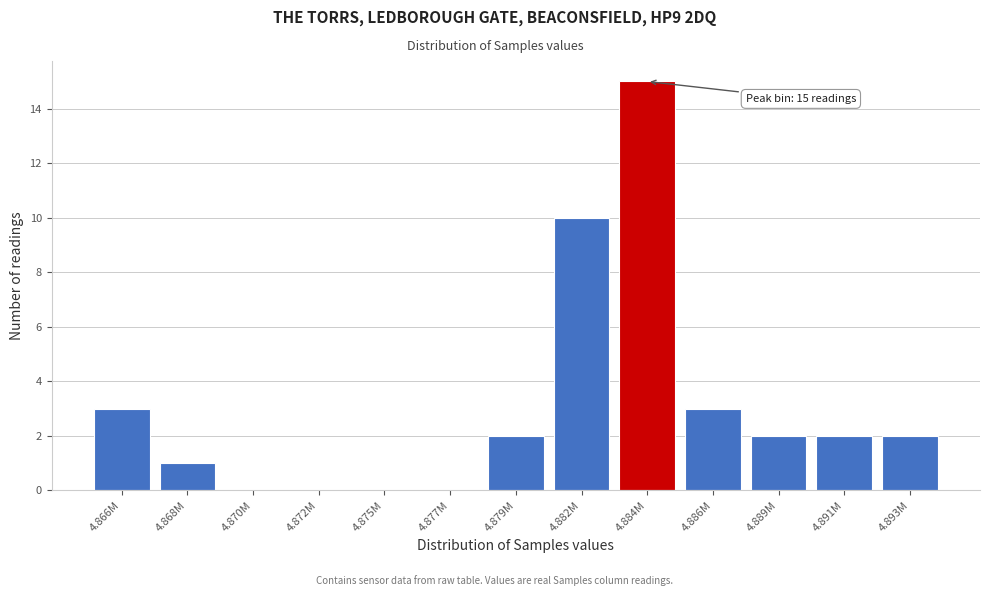

Reading left to right, what are all the values shown in this chart?

4.866M=3	4.868M=1	4.870M=0	4.872M=0	4.875M=0	4.877M=0	4.879M=2	4.882M=10	4.884M=15	4.886M=3	4.889M=2	4.891M=2	4.893M=2